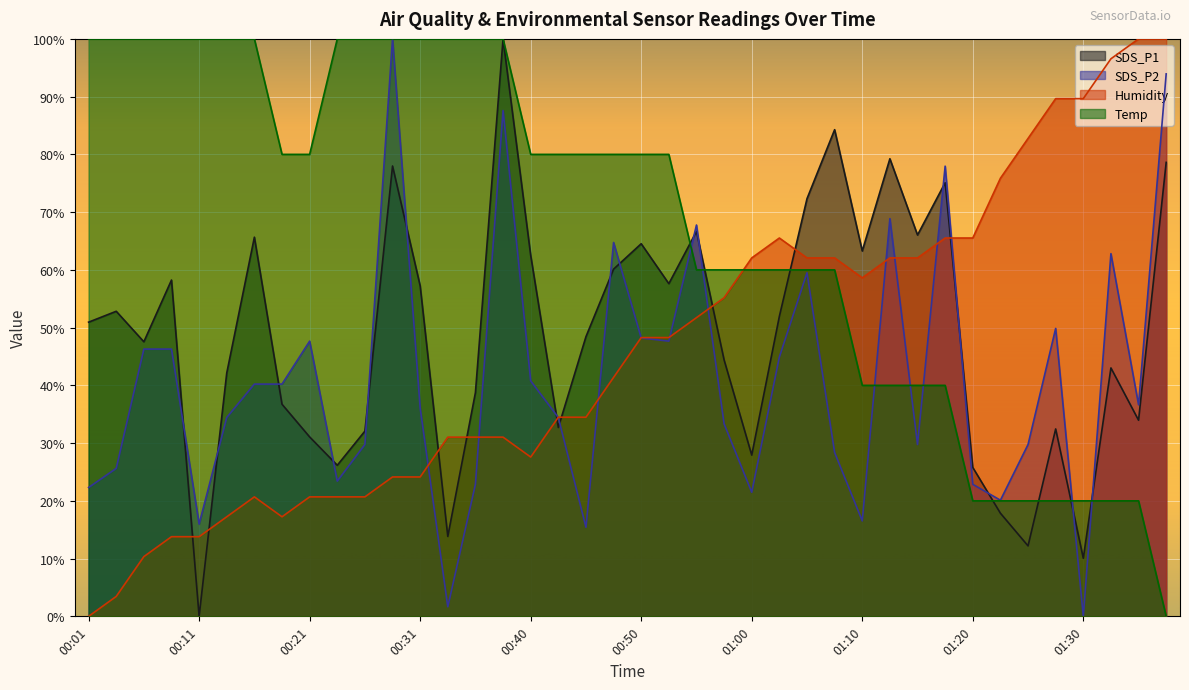

At which label does SDS_P1 reach its minimum?

00:11